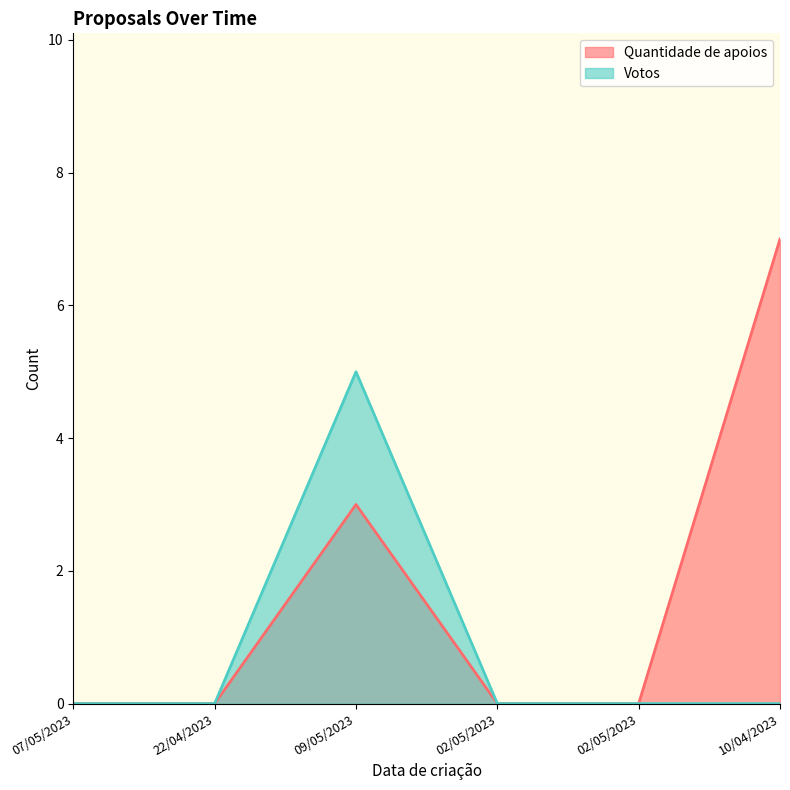

Count the number of data series in this chart.

2